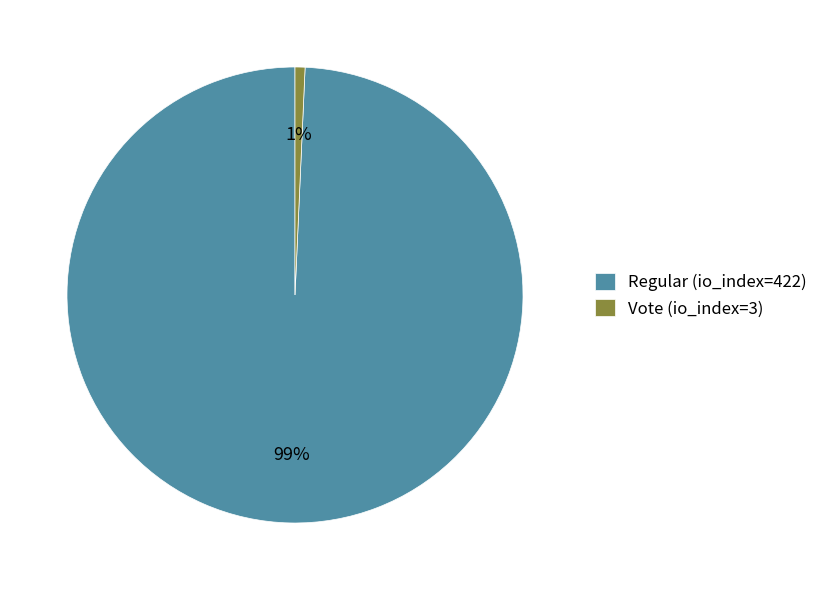

What percentage is the Vote (io_index=3) slice, to the nearest percent?

1%